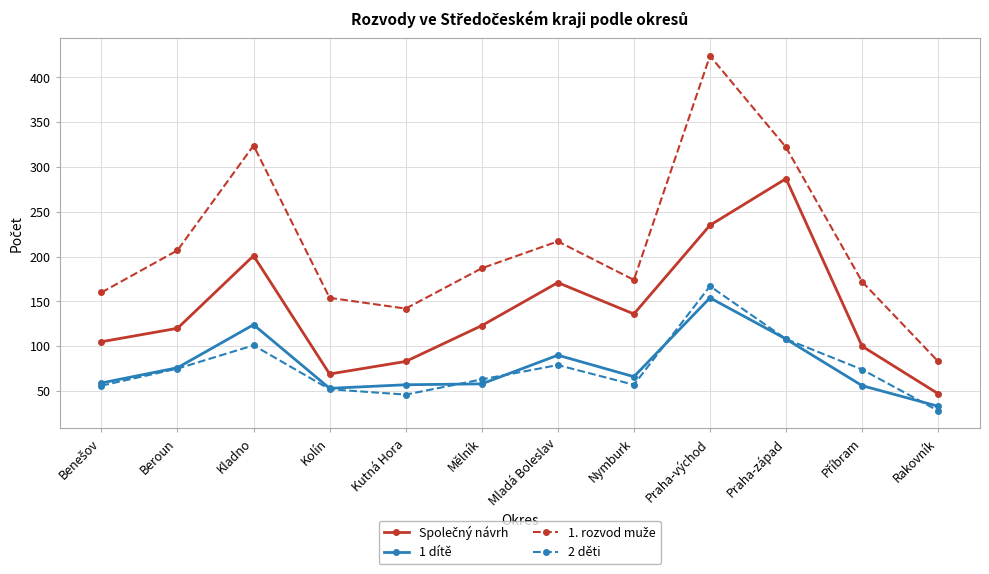

At which category is the sum across all series the highest?

Praha-východ